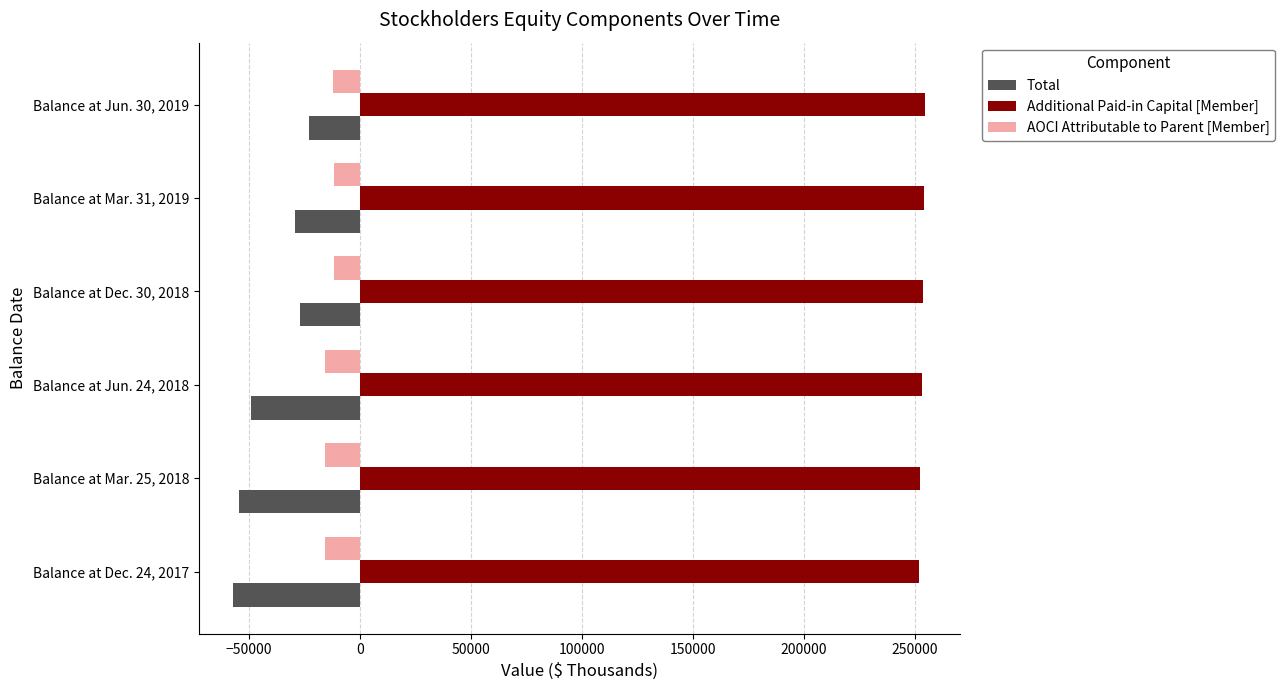

The value of Total at Balance at Dec. 30, 2018 is -27178. True or false?

True